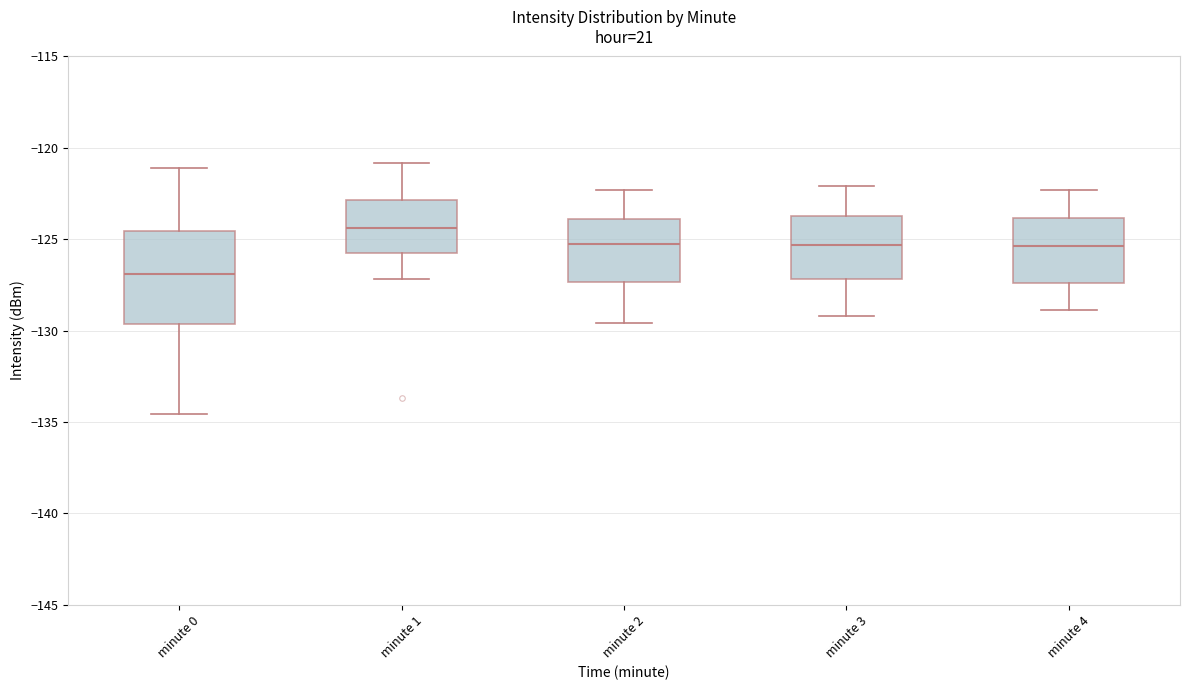

Which box has the lowest median line?

minute 0